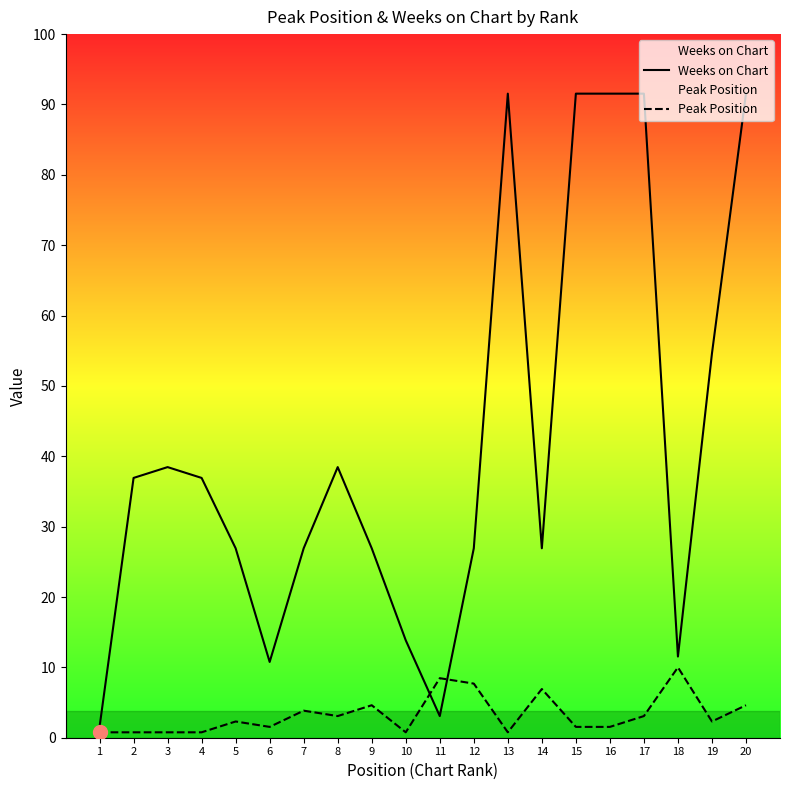

Which series has the largest total across all categories?

Weeks on Chart